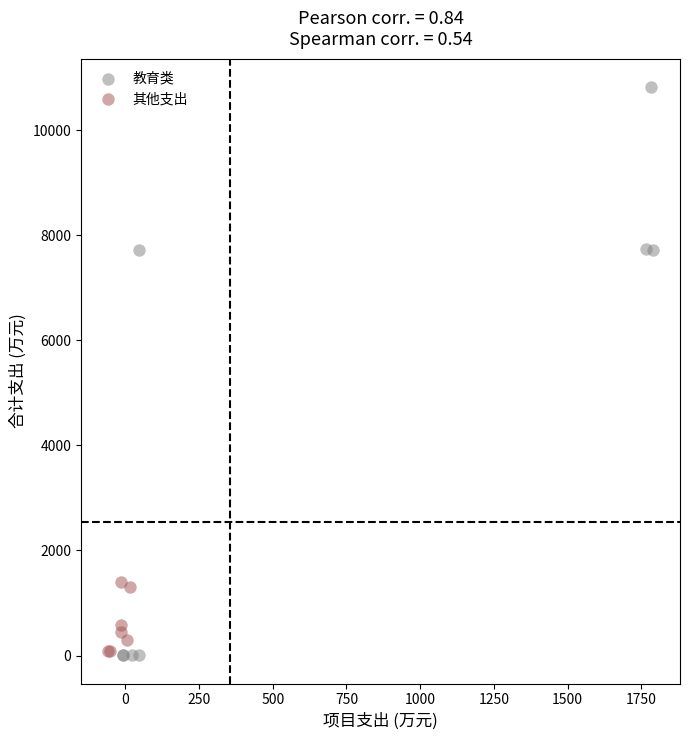

Which series has the widest spread of Y values?

教育类